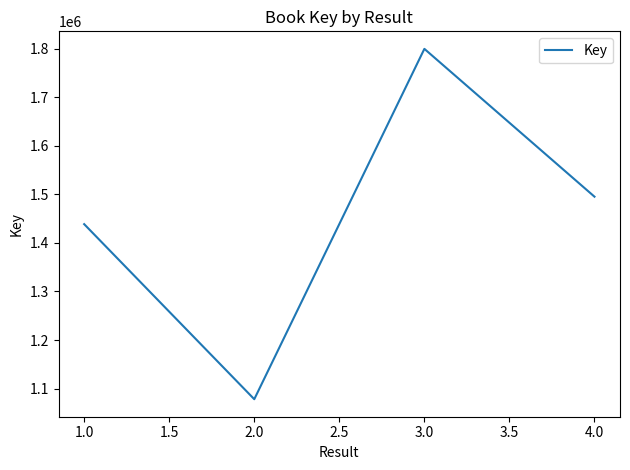

Reading right to left, transcribe all the data shown in this chart.

1495210	1799669	1078072	1438621